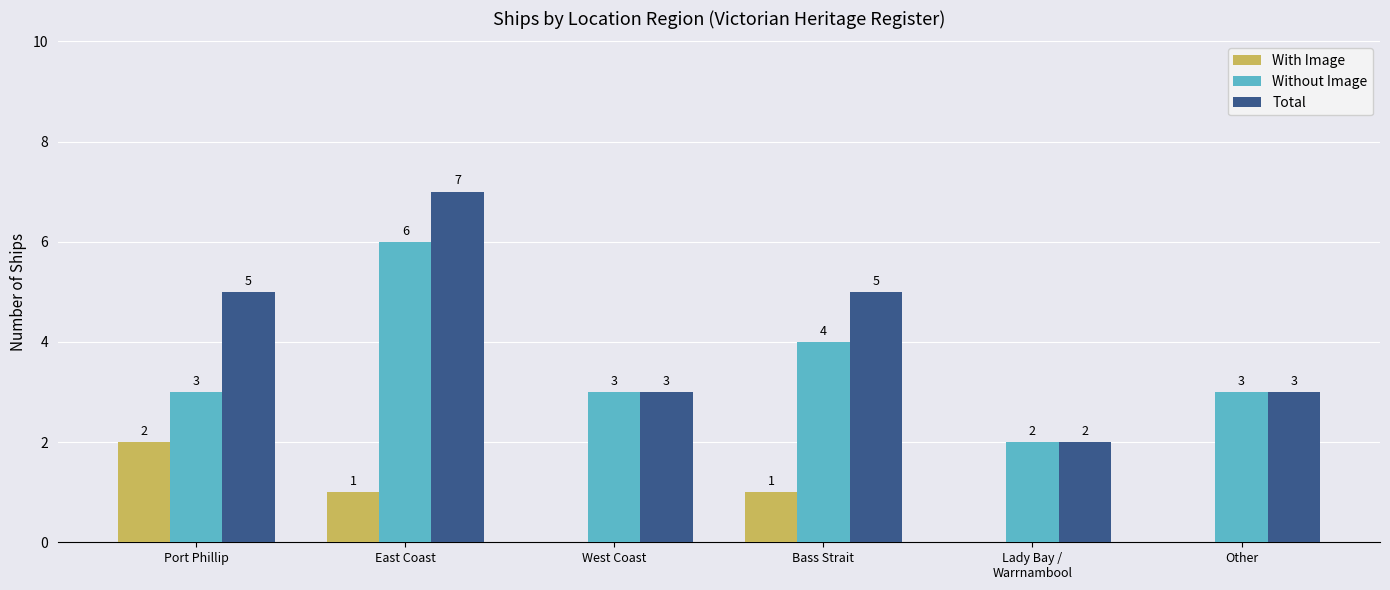

Between Port Phillip and East Coast, which series saw the biggest shift?

Without Image